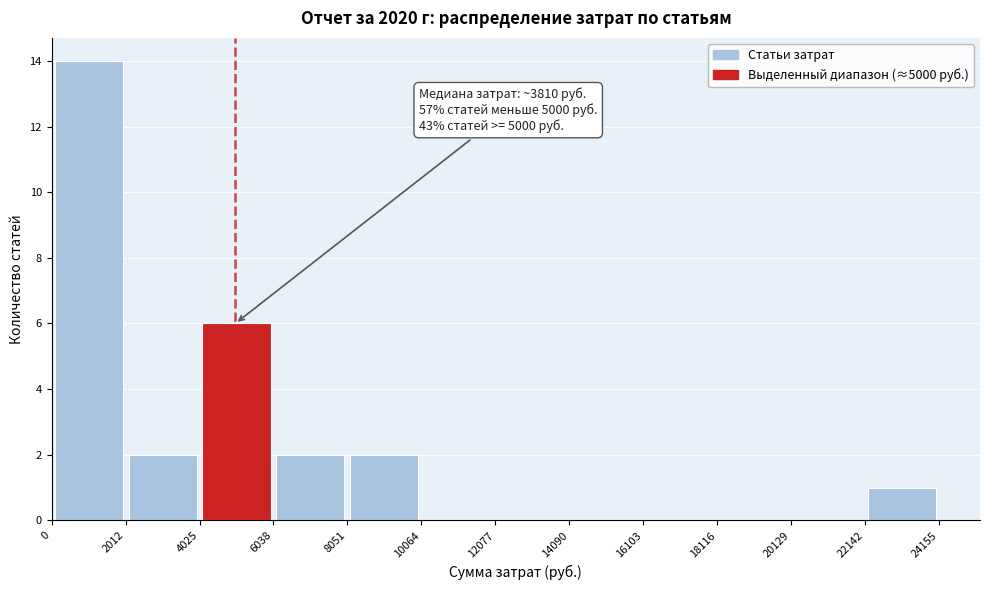

Over which range of the x-axis is the bar tallest?

0 to 2012